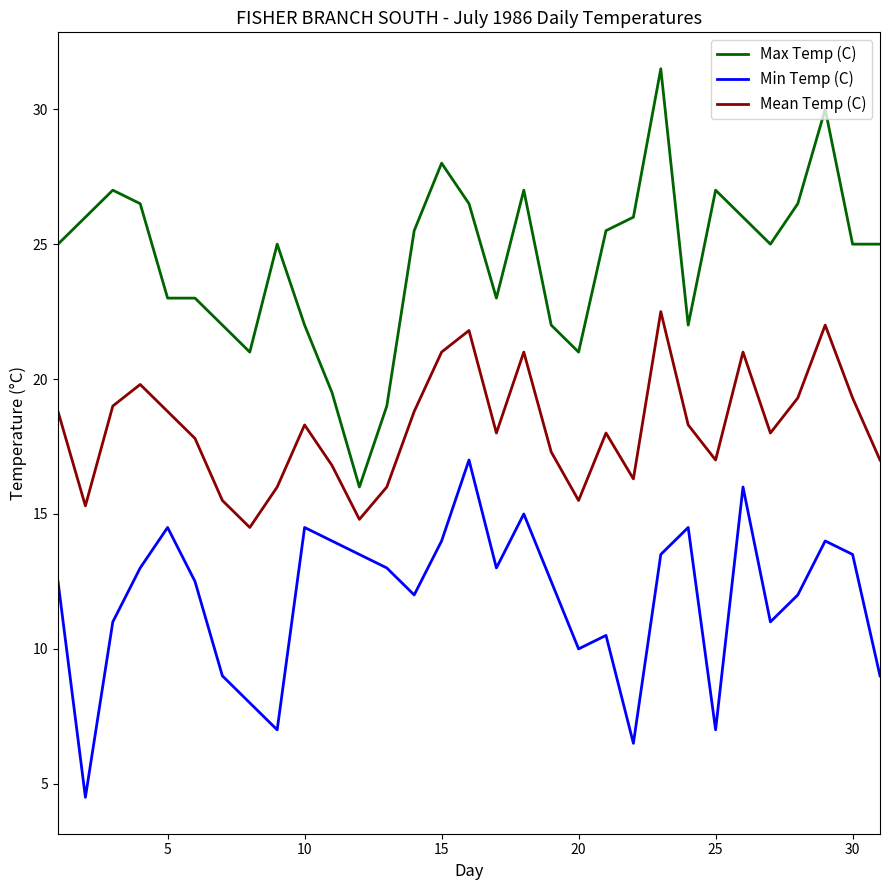

What is the maximum value shown in the chart?

31.5